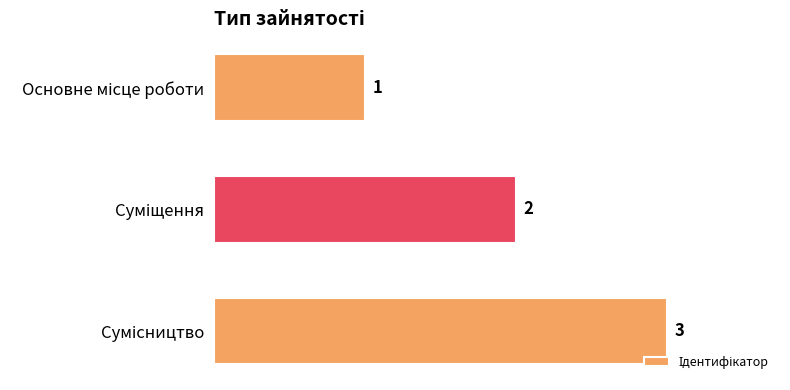

What is the value of the 3rd bar from the top?

3